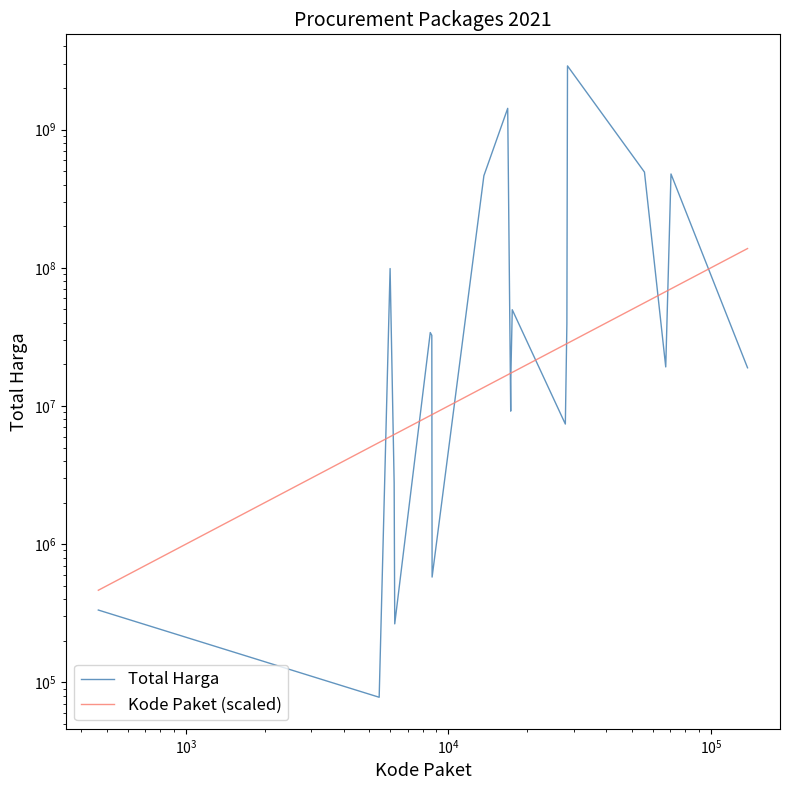

After their last crossing, which series has the higher values: Total Harga or Kode Paket (scaled)?

Kode Paket (scaled)